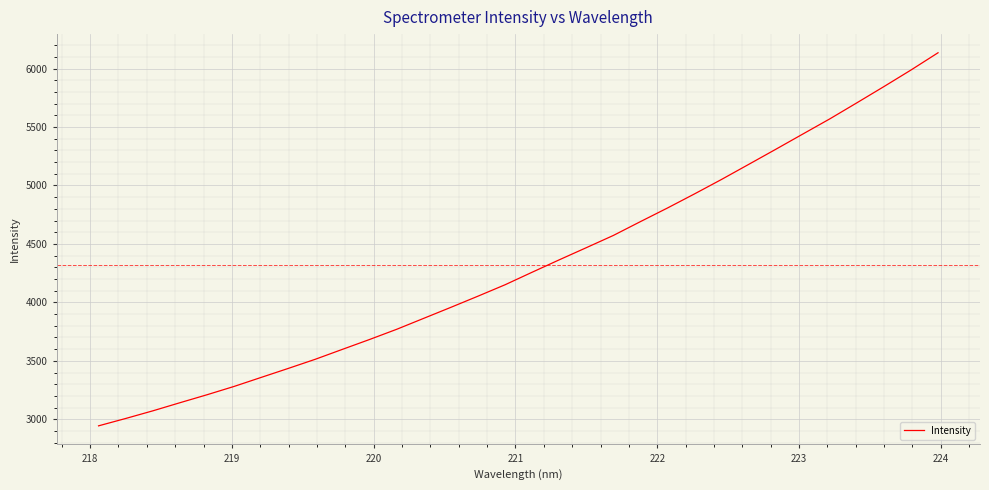

What is the maximum value shown in the chart?

6135.2